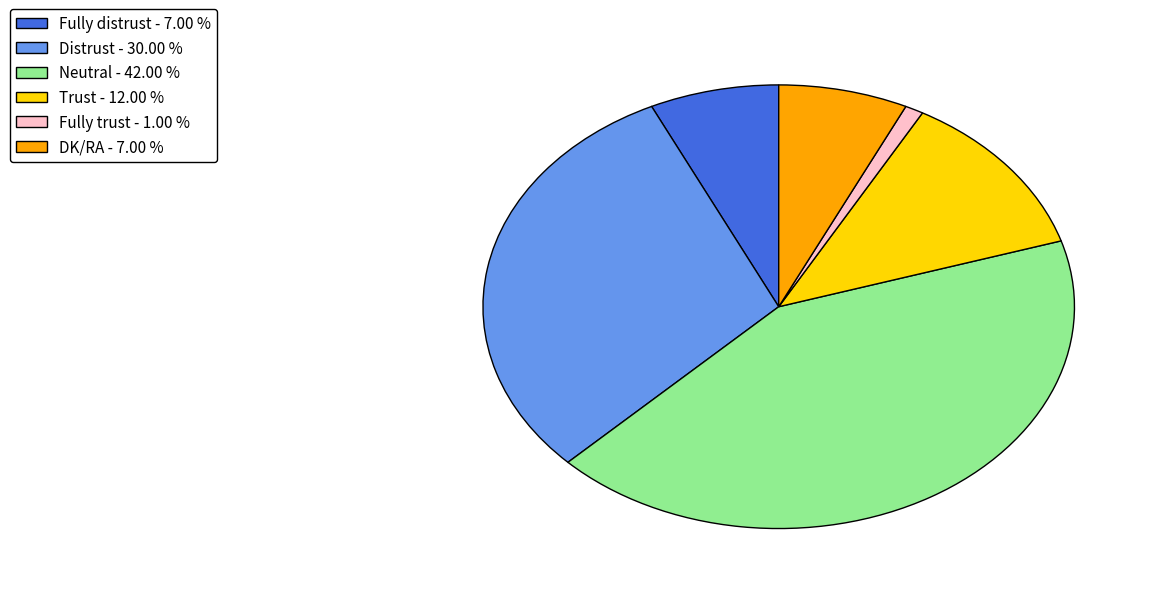

Count the number of slices in the pie.

6